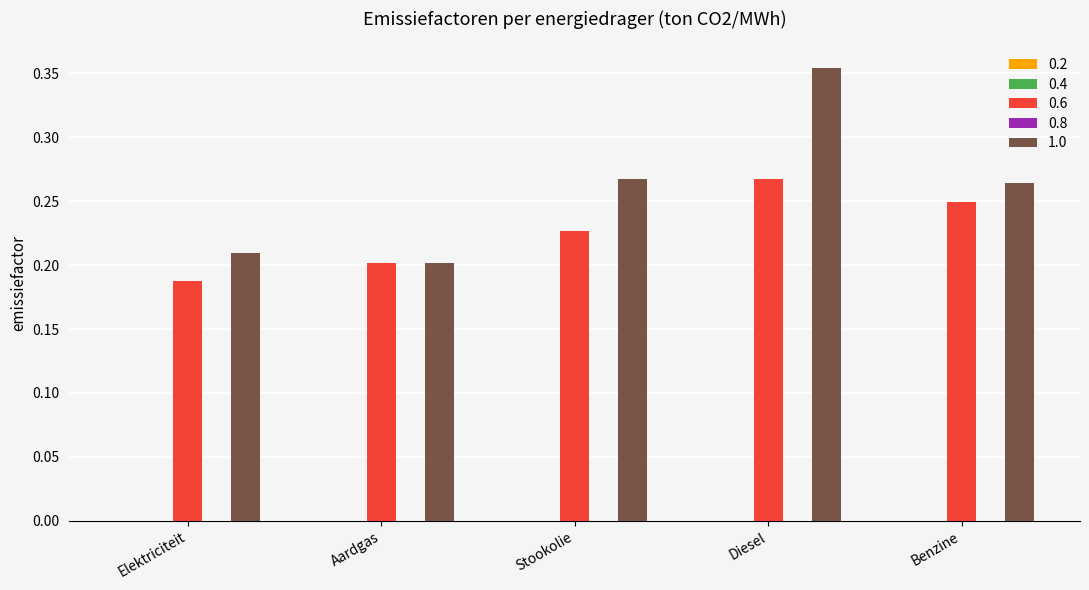

What is the sum of all 0.6 values?

1.1